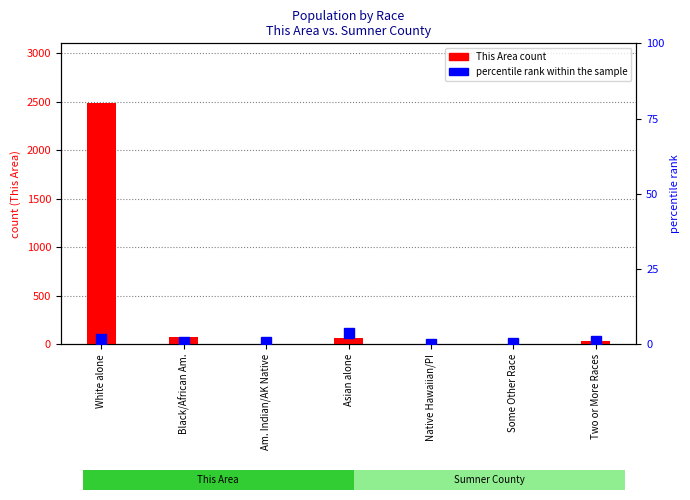

The percentile rank within the sample series shows 5.8 at Asian alone. True or false?

False